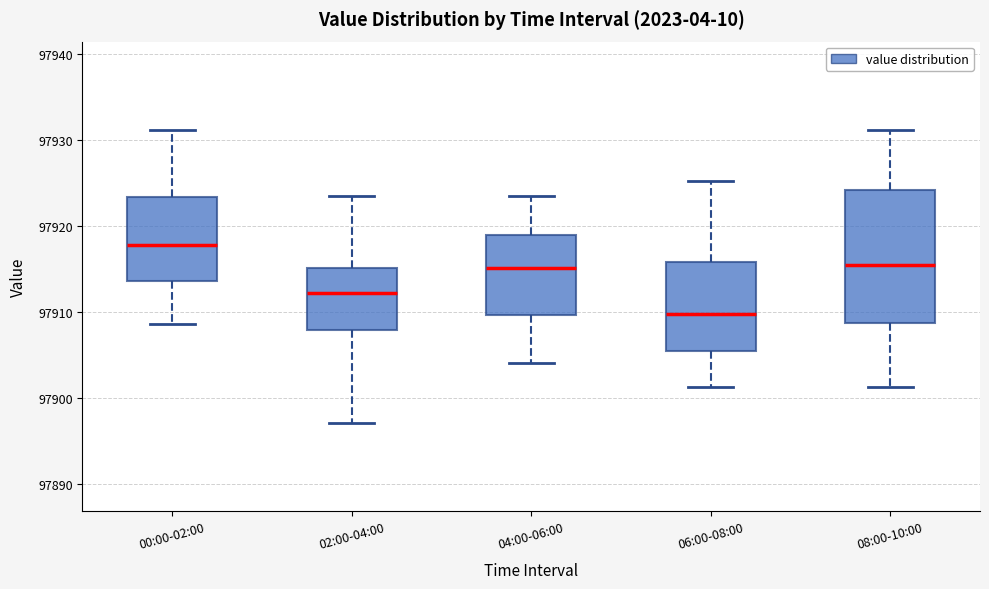

Where is the upper edge of the box for 02:00-04:00 on the y-axis? The values are not printed on the chart, so give them approximately, as read against the axis.

97915